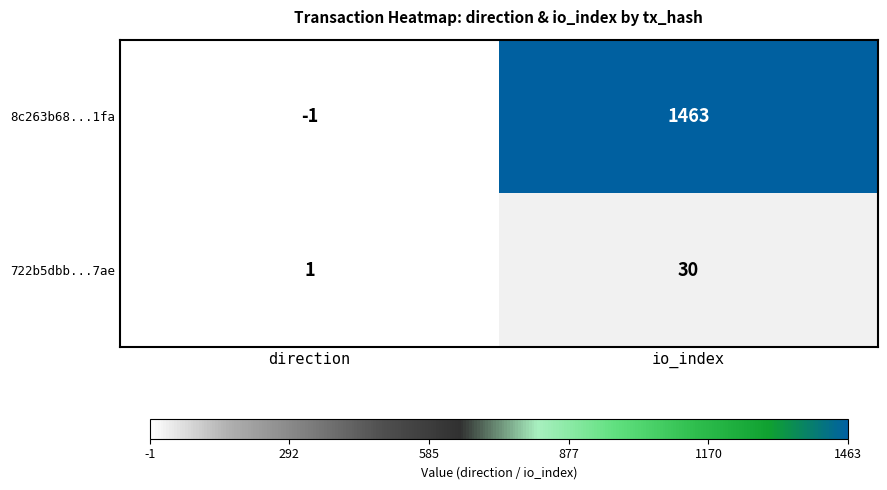

Count the number of categories in the chart.

2